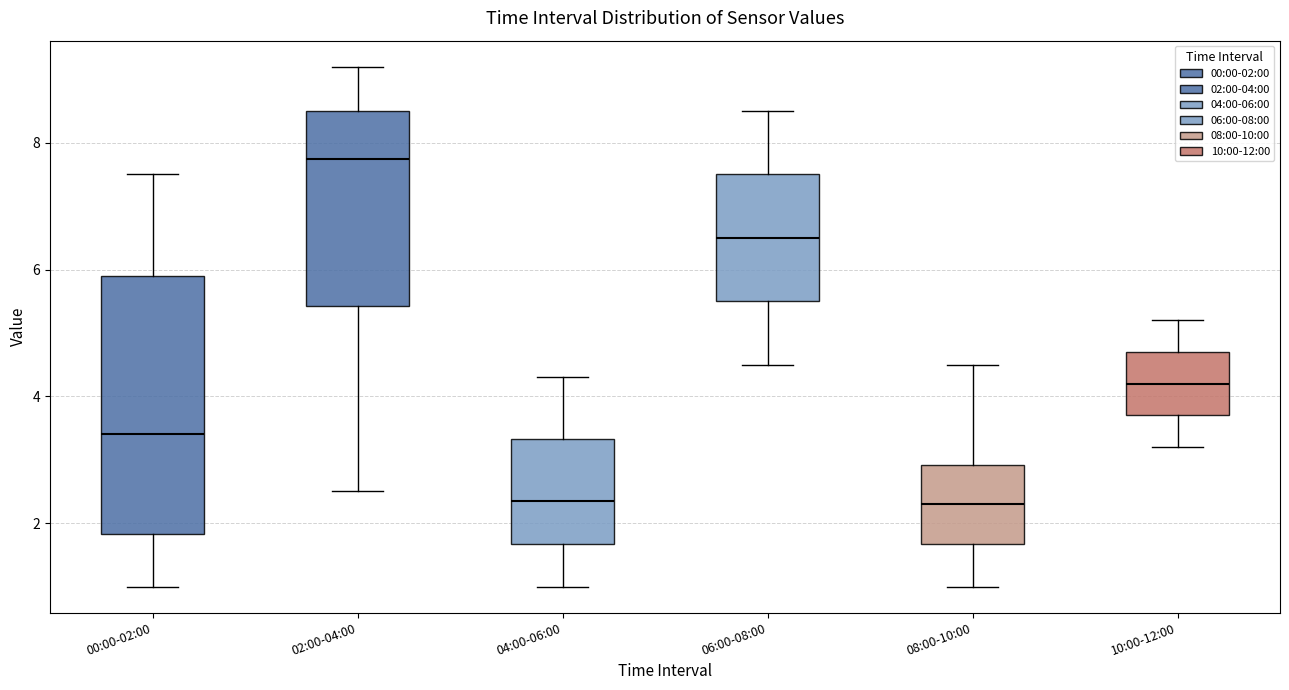

Reading left to right, read every box against the y-axis: the position of its median line, the range the box covers, and the ends of its whiskers. The values are not printed on the chart, so give them approximately, as read against the axis.

00:00-02:00: median 3.4, box 1.8 to 6.0, whiskers 1.0 to 7.6
02:00-04:00: median 7.8, box 5.4 to 8.6, whiskers 2.6 to 9.2
04:00-06:00: median 2.4, box 1.6 to 3.4, whiskers 1.0 to 4.4
06:00-08:00: median 6.6, box 5.6 to 7.6, whiskers 4.6 to 8.6
08:00-10:00: median 2.4, box 1.6 to 3.0, whiskers 1.0 to 4.6
10:00-12:00: median 4.2, box 3.8 to 4.8, whiskers 3.2 to 5.2